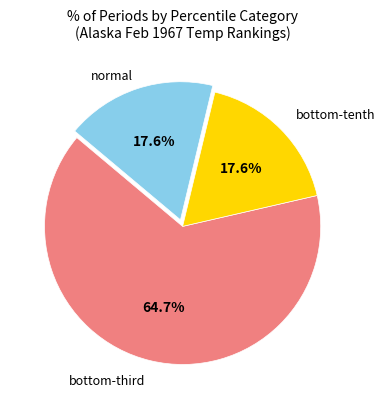

Is there a majority slice in this chart?

Yes